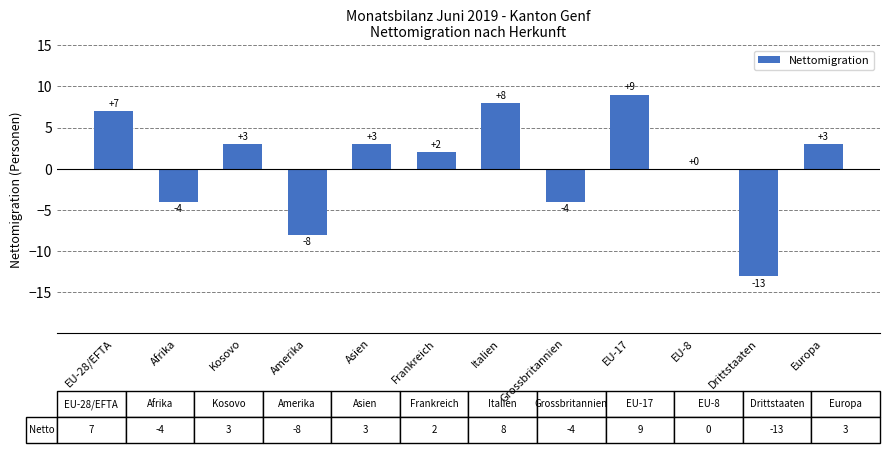

The value at Drittstaaten is -6. True or false?

False